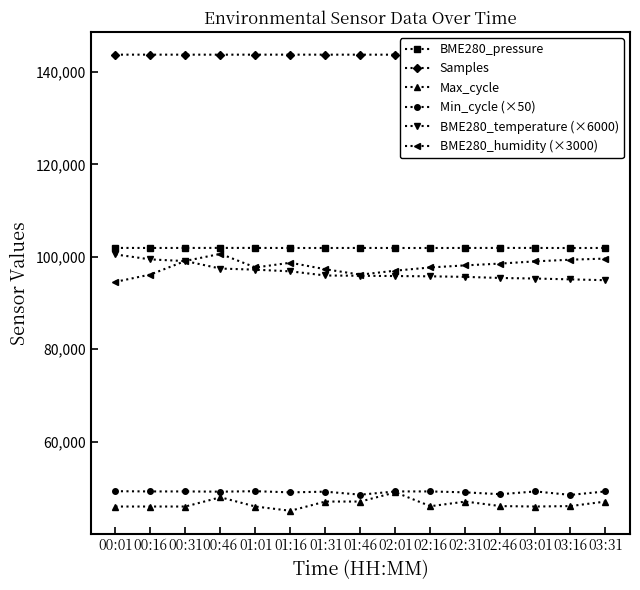

Which series has the largest total across all categories?

Samples